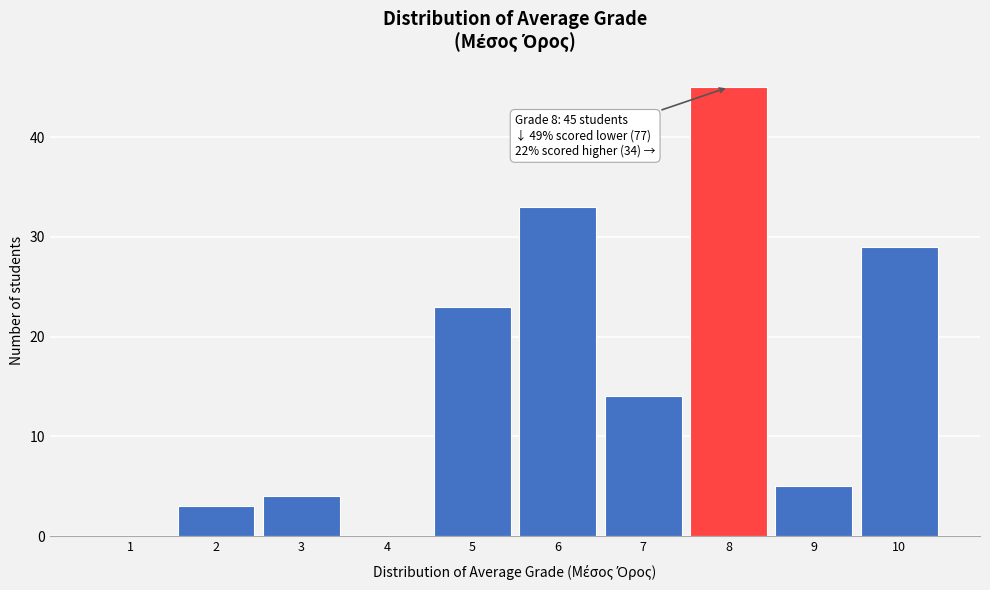

Over which range of the x-axis is the bar tallest?

7.5 to 8.5